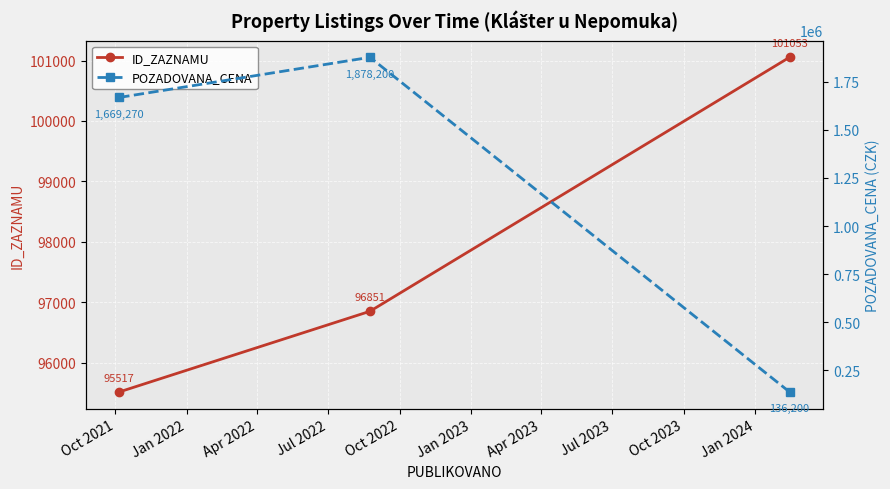

Count the ID_ZAZNAMU values in the range 95517 to 101053.

3